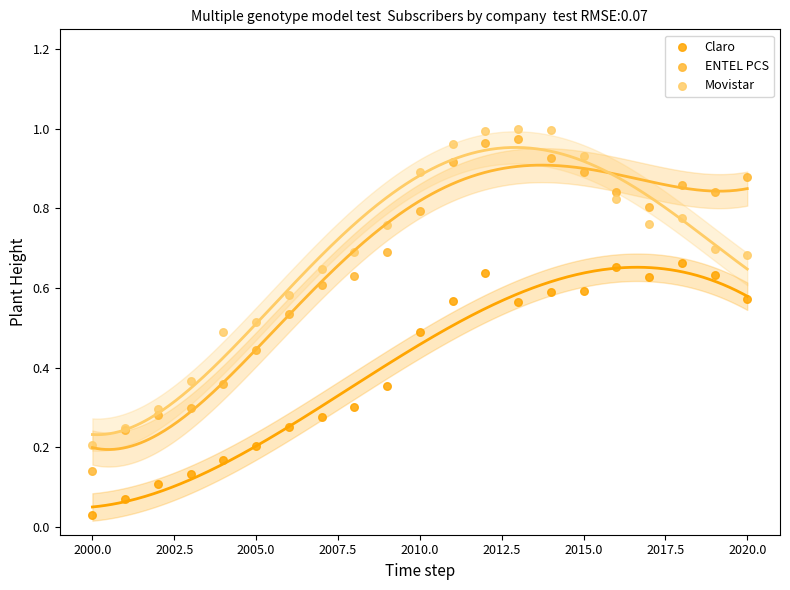

Which series contains the lowest Y value?

Claro